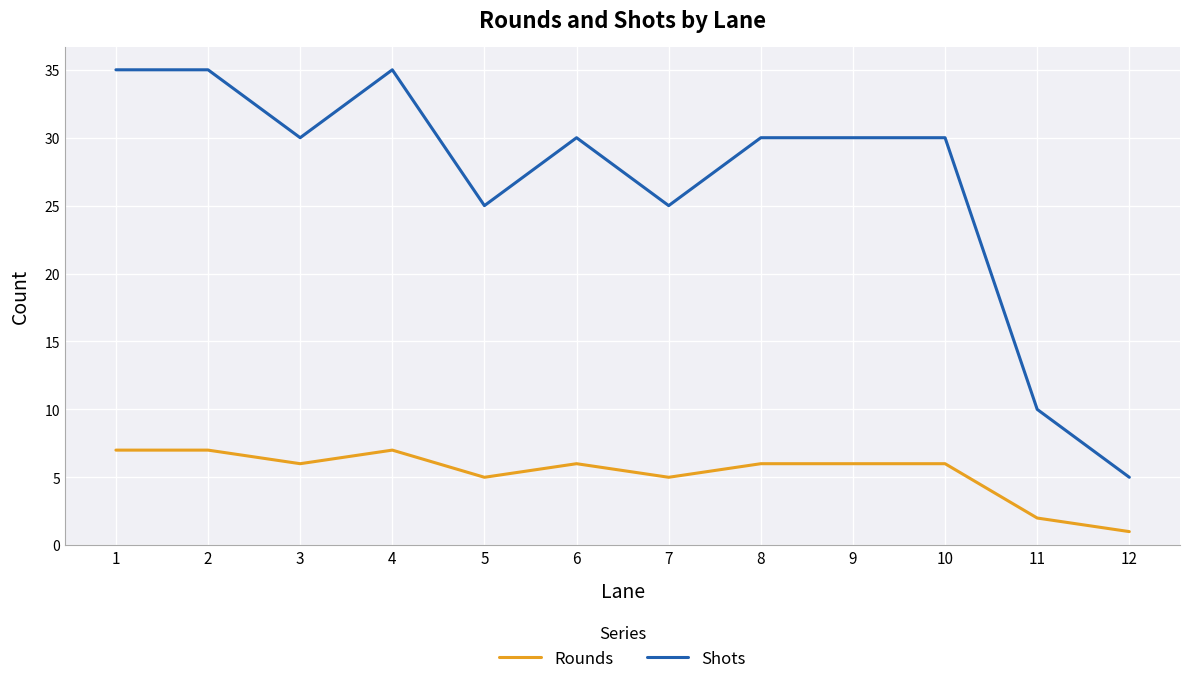

How many data points in Shots are above 30?

3